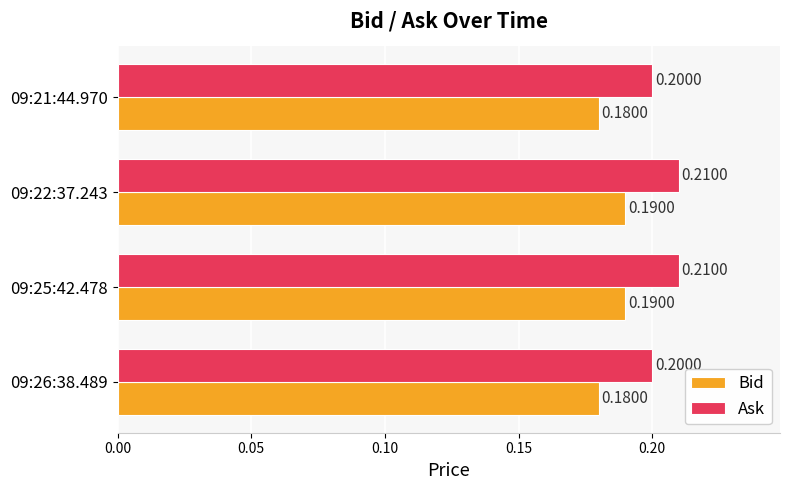

Count the number of data series in this chart.

2